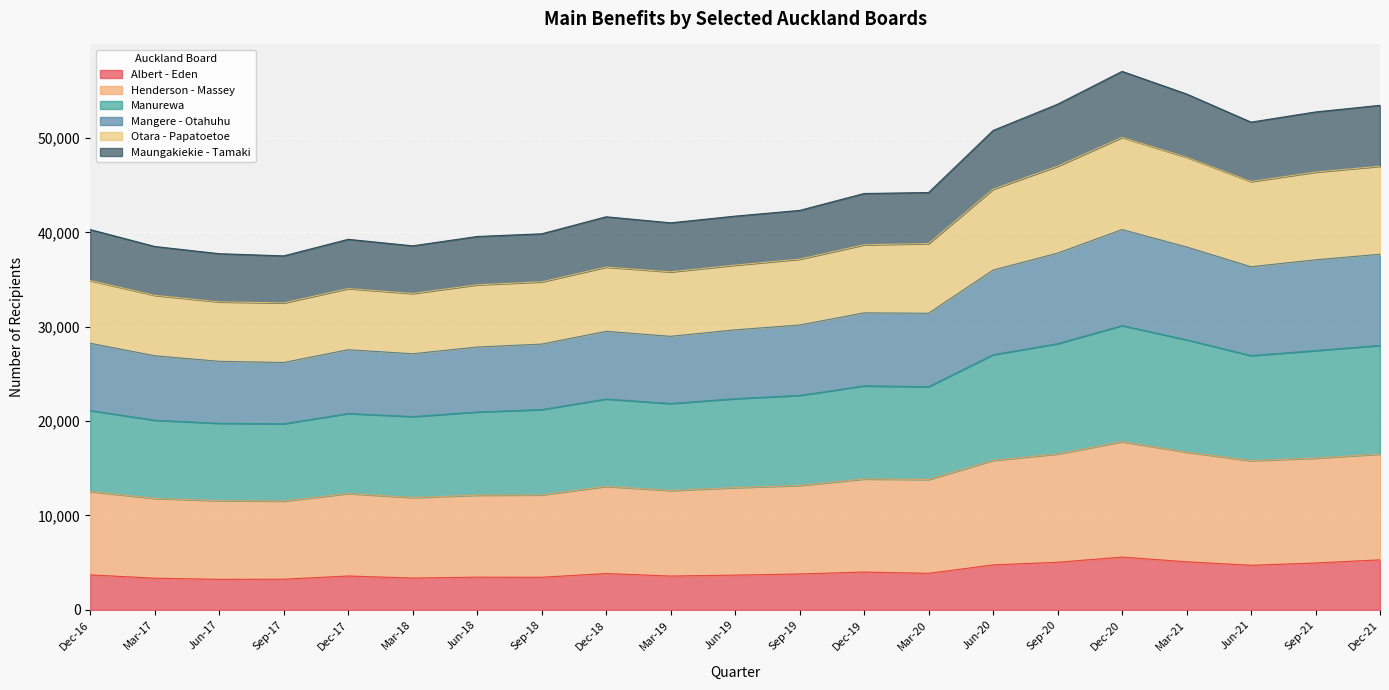

Which series changed the most between Mar-19 and Jun-21?

Mangere - Otahuhu